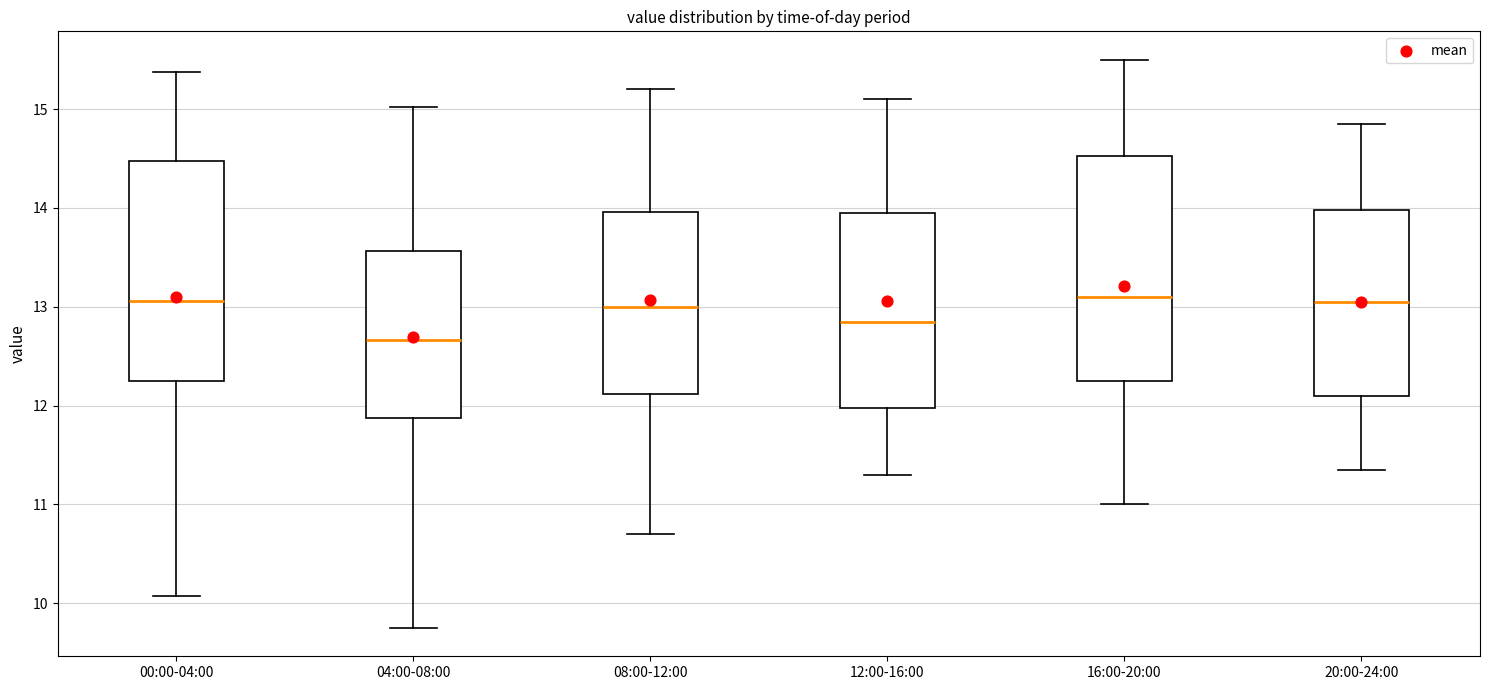

Where does the median line of the box for 08:00-12:00 sit on the y-axis? The values are not printed on the chart, so give them approximately, as read against the axis.

13.0